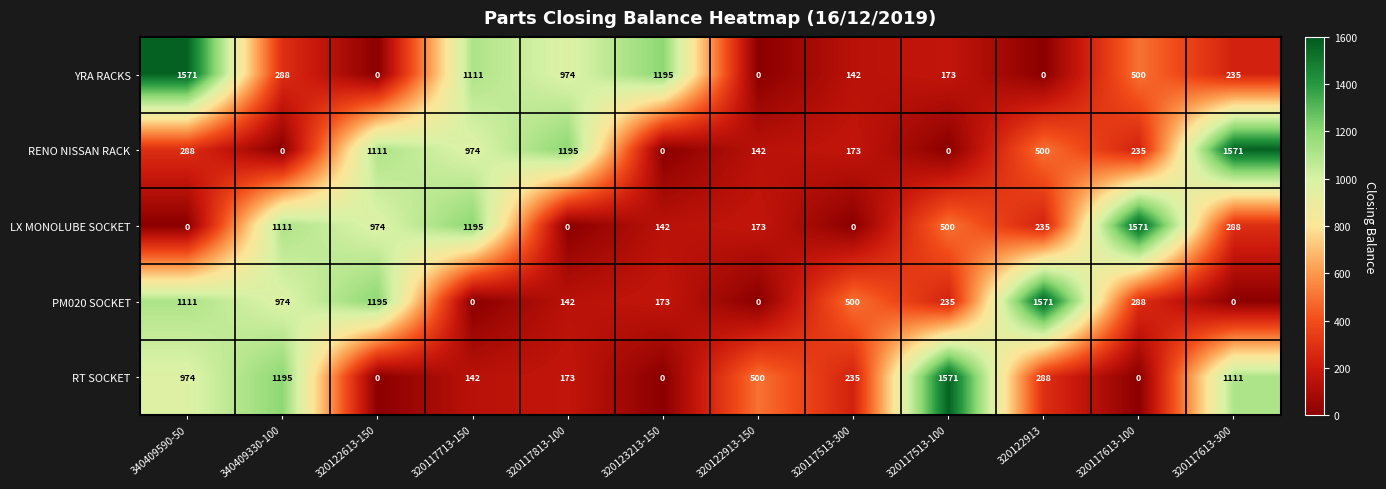

At how many categories does at least one series exceed 881?

10